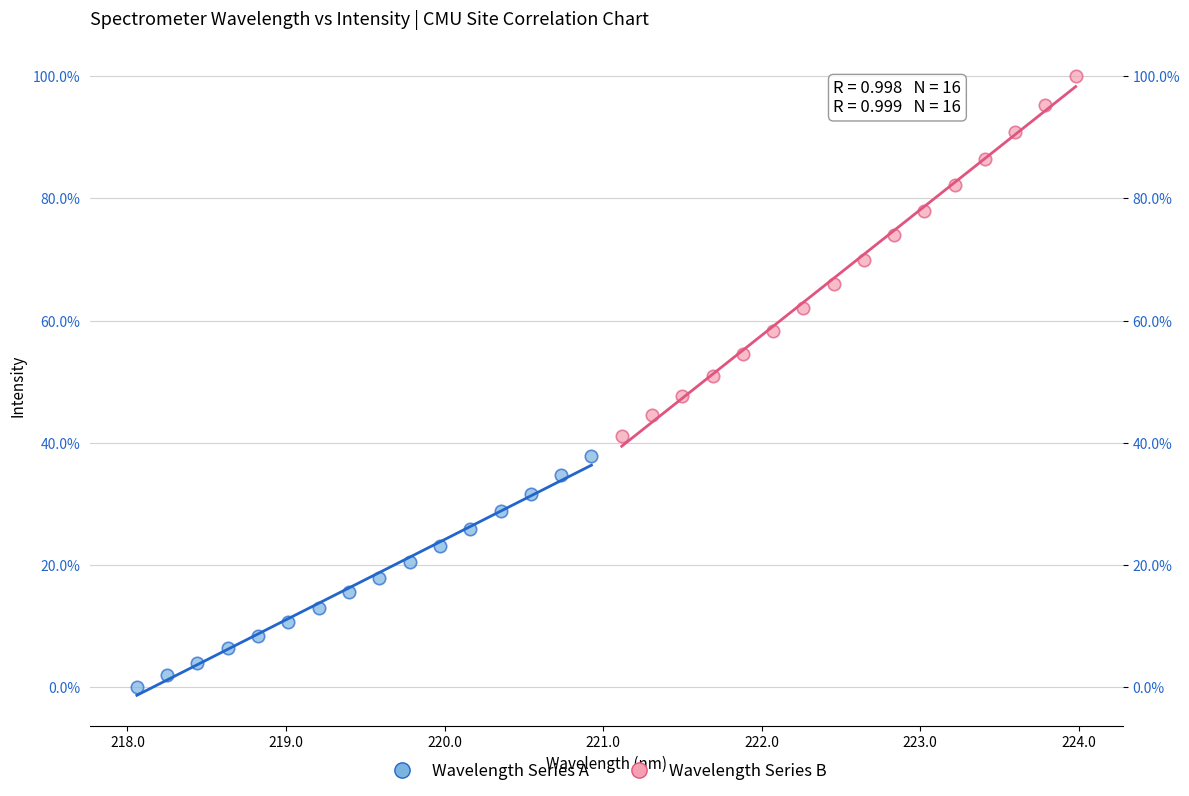

What are all the series names shown in the legend?

Wavelength Series A, Wavelength Series B